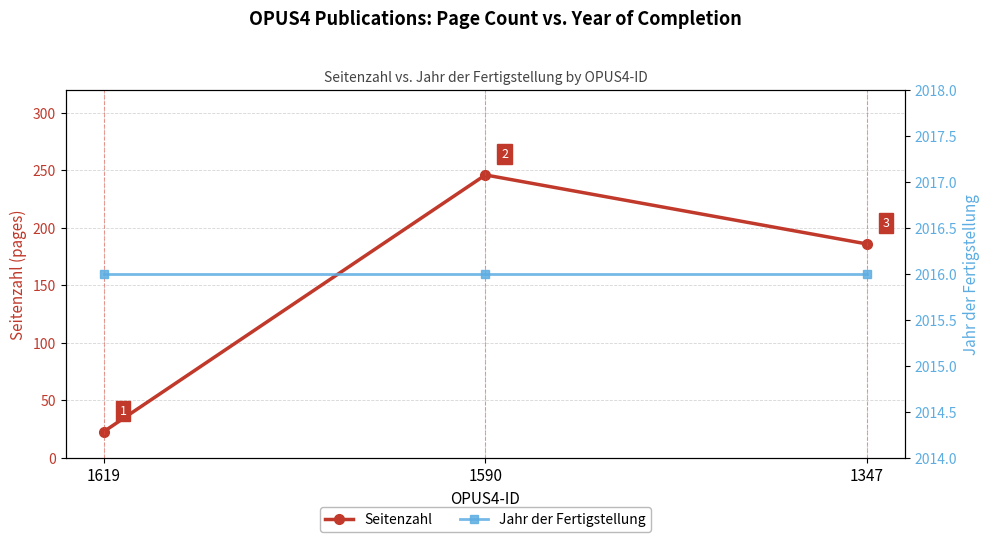

At 1619, list the series in order from largest to smallest.

Jahr der Fertigstellung, Seitenzahl